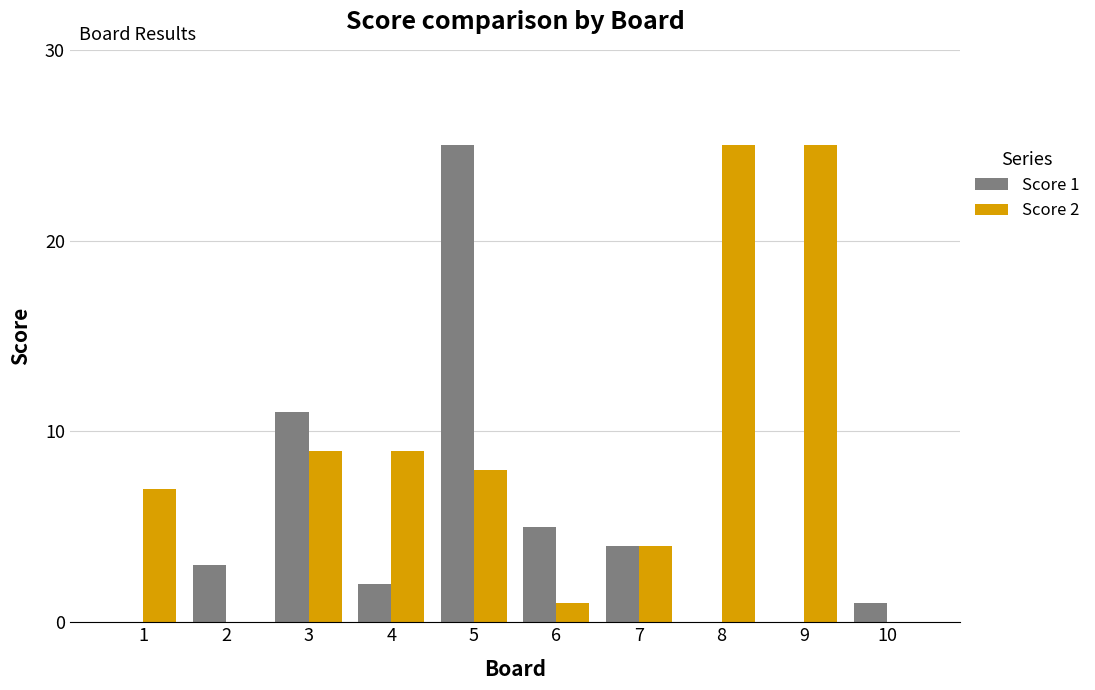

The value of Score 1 at 2 is 1. True or false?

False